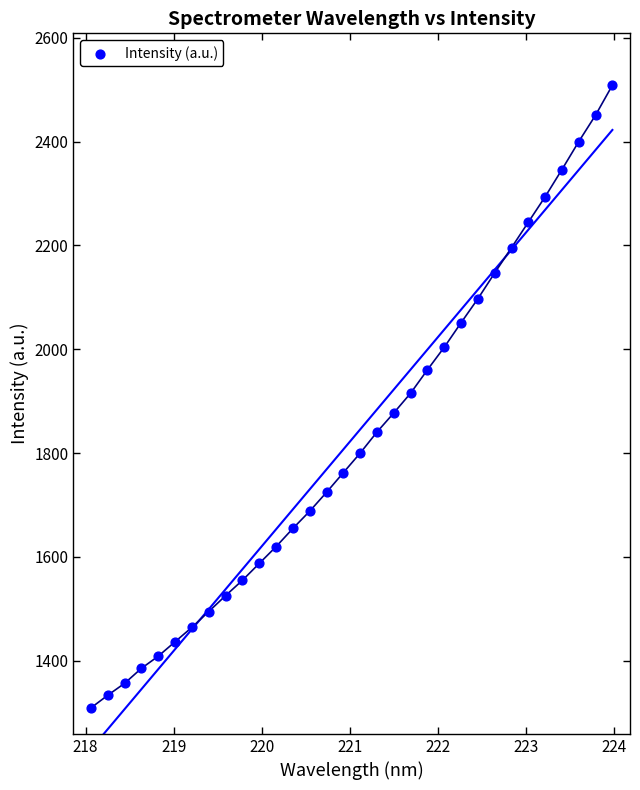

What is the range of X values (max minus min)?

5.9